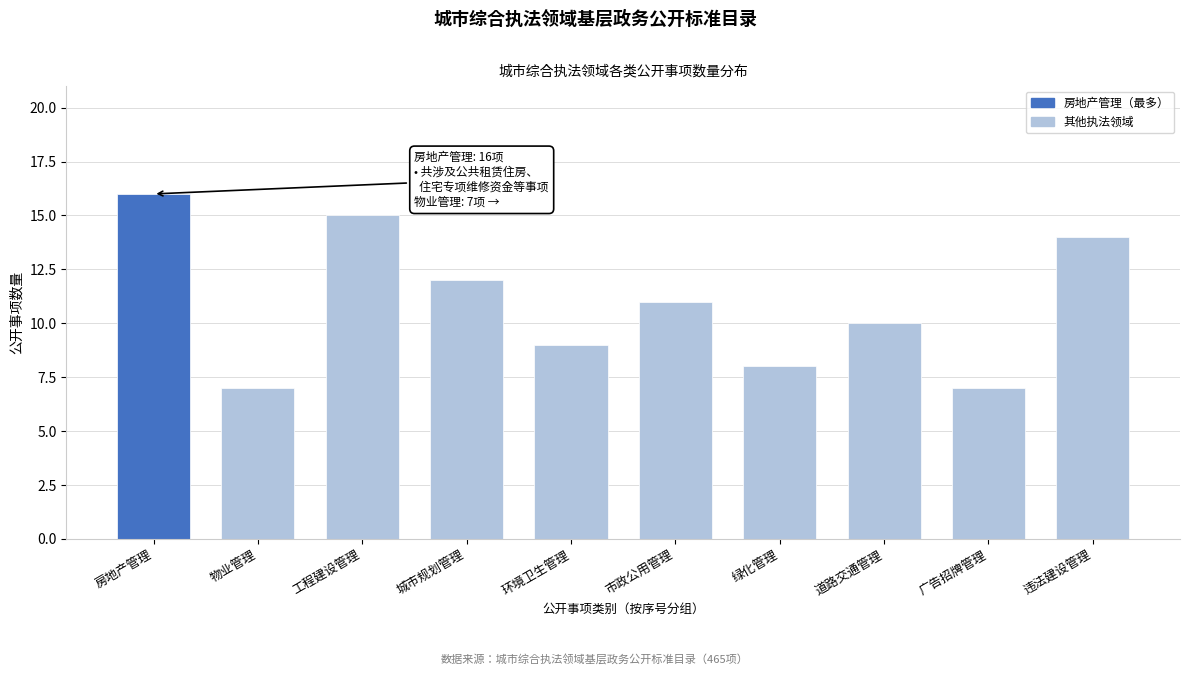

Reading left to right, what are all the values shown in this chart?

16	7	15	12	9	11	8	10	7	14